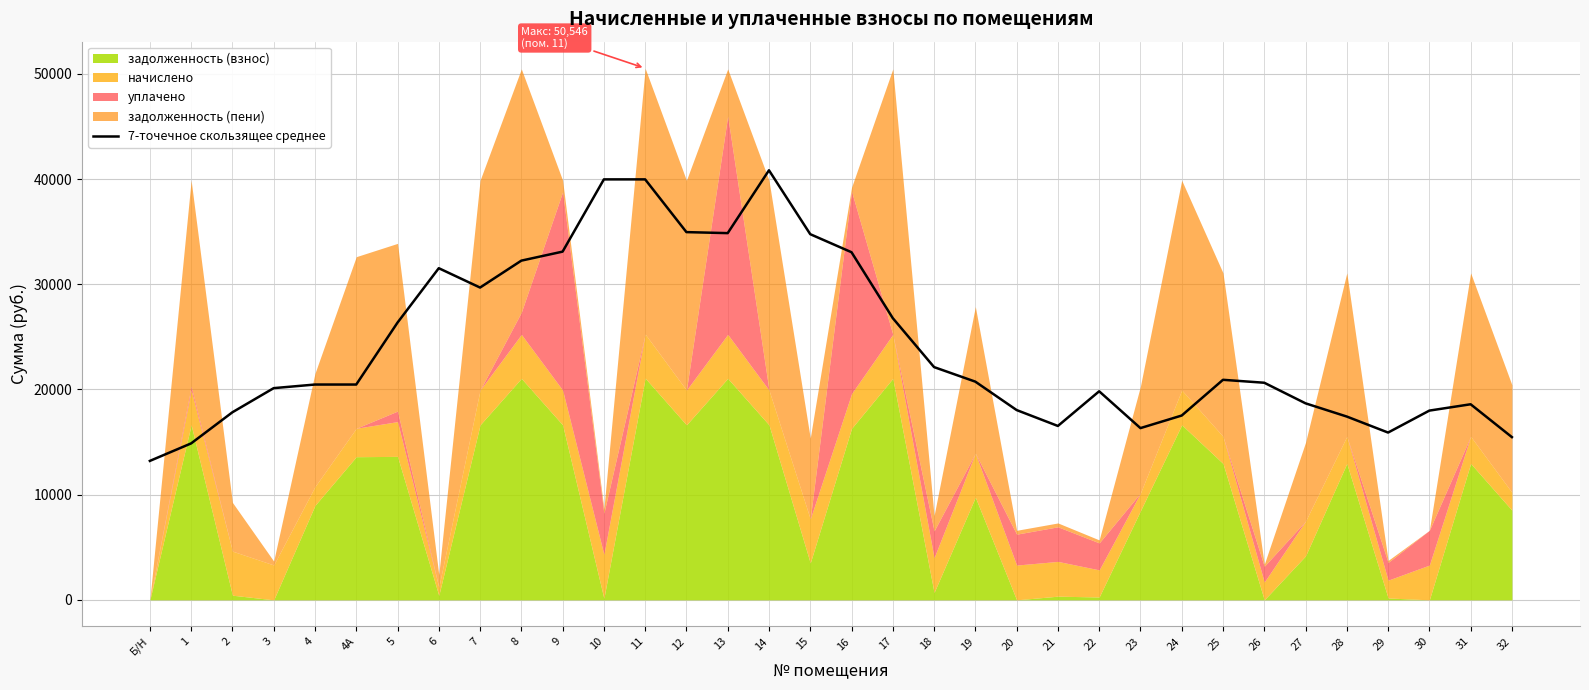

Which category has the lowest value across all series?

Б/Н